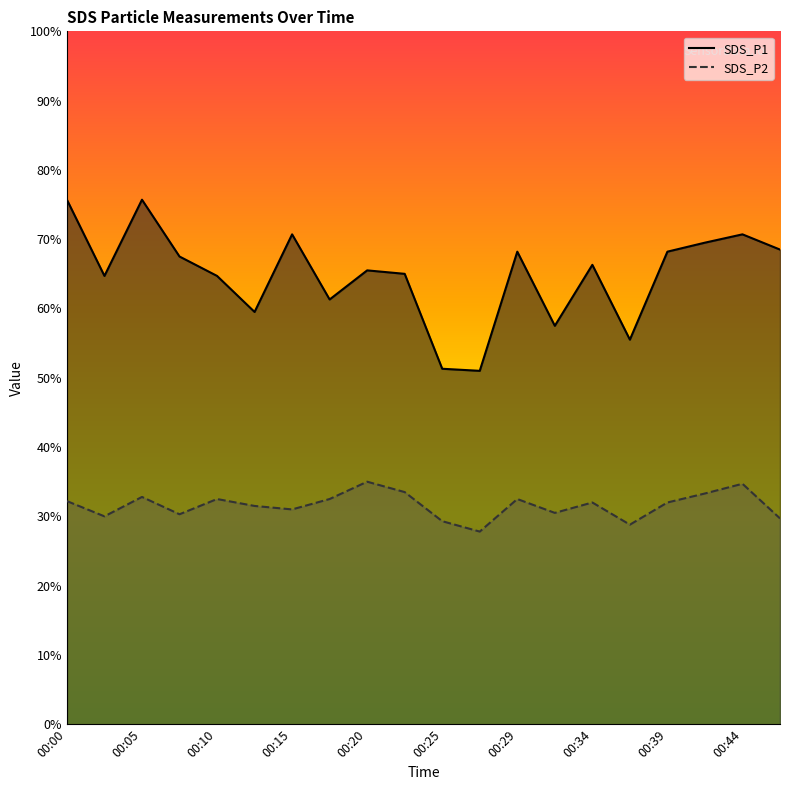

At which category does SDS_P2 reach its first local peak?

00:05